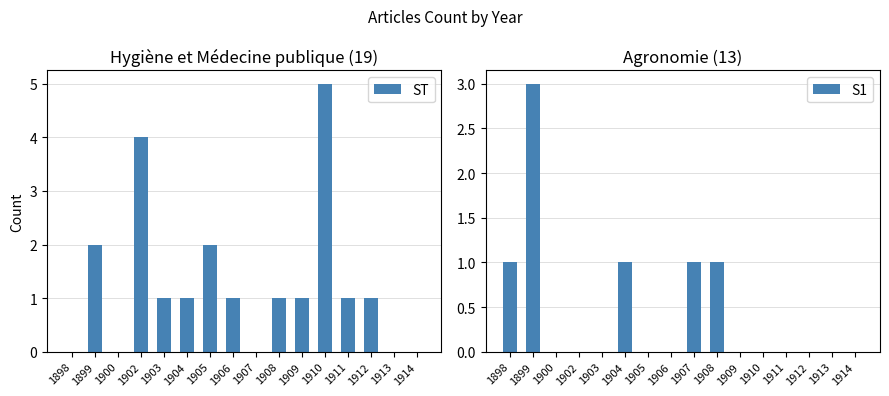

Reading left to right, extract all data points from this chart.

ST: 1898=0	1899=2	1900=0	1902=4	1903=1	1904=1	1905=2	1906=1	1907=0	1908=1	1909=1	1910=5	1911=1	1912=1	1913=0	1914=0
S1: 1898=1	1899=3	1900=0	1902=0	1903=0	1904=1	1905=0	1906=0	1907=1	1908=1	1909=0	1910=0	1911=0	1912=0	1913=0	1914=0